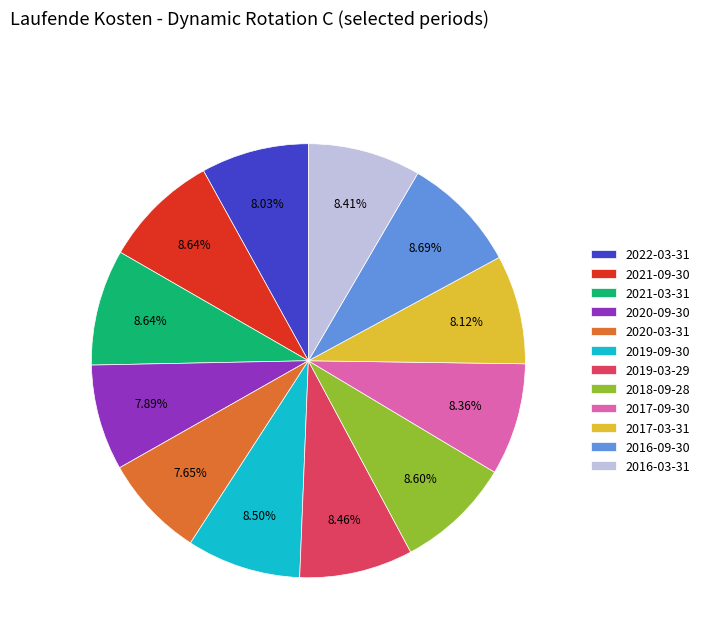

How many segments does this pie chart have?

12